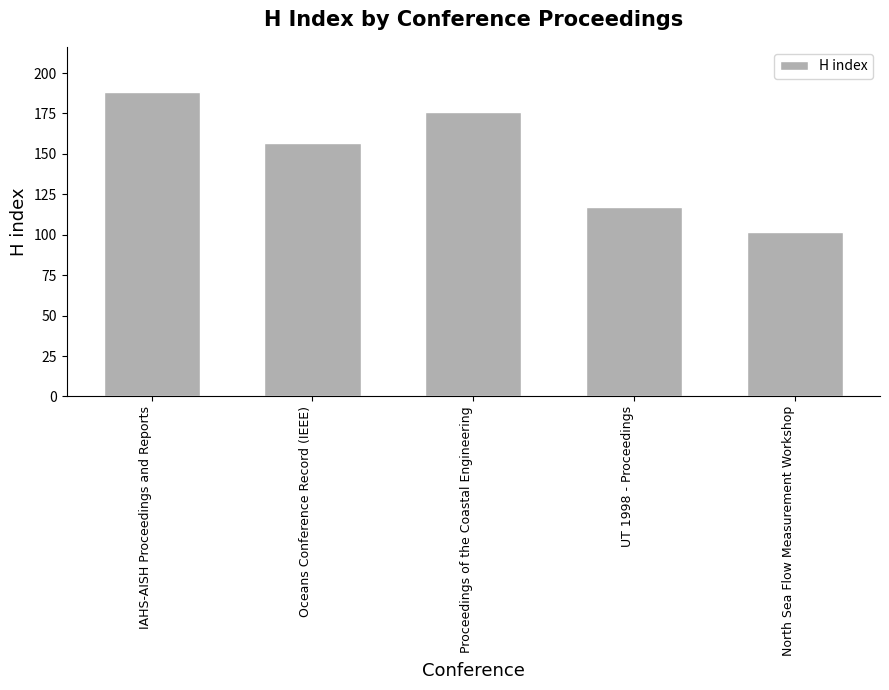

What is the change in value from Oceans Conference Record (IEEE) to Proceedings of the Coastal Engineering?

+19